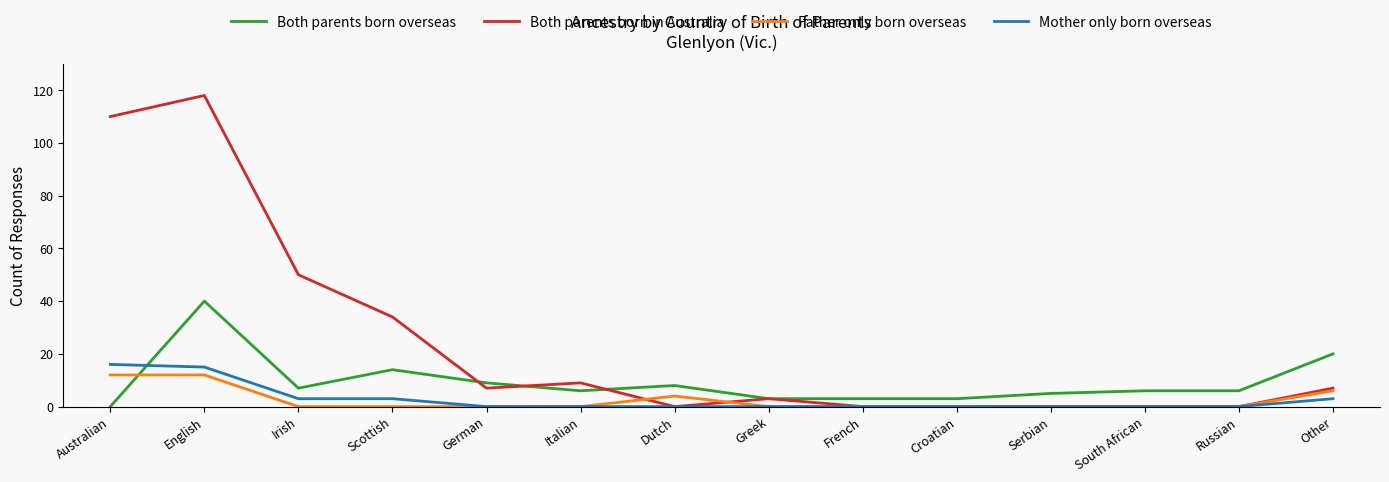

Which series changed the most between English and Russian?

Both parents born in Australia